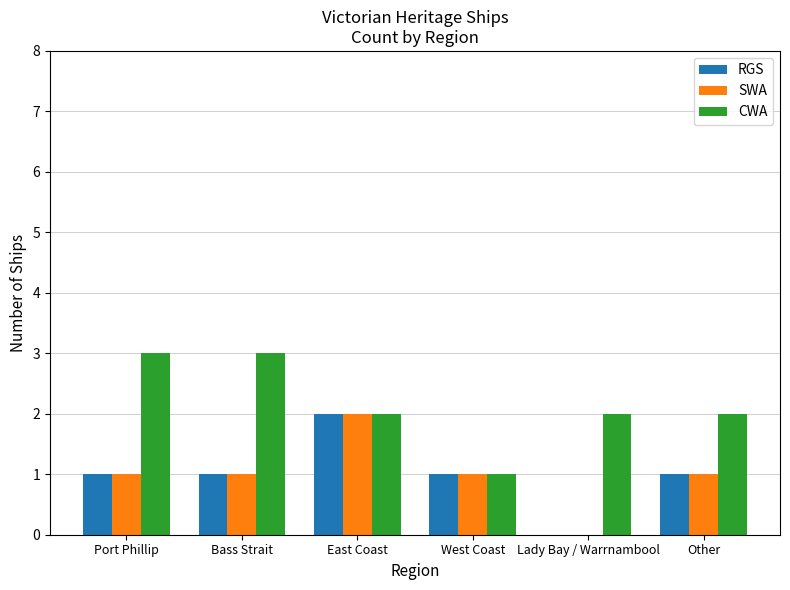

What is the maximum value for CWA?

3